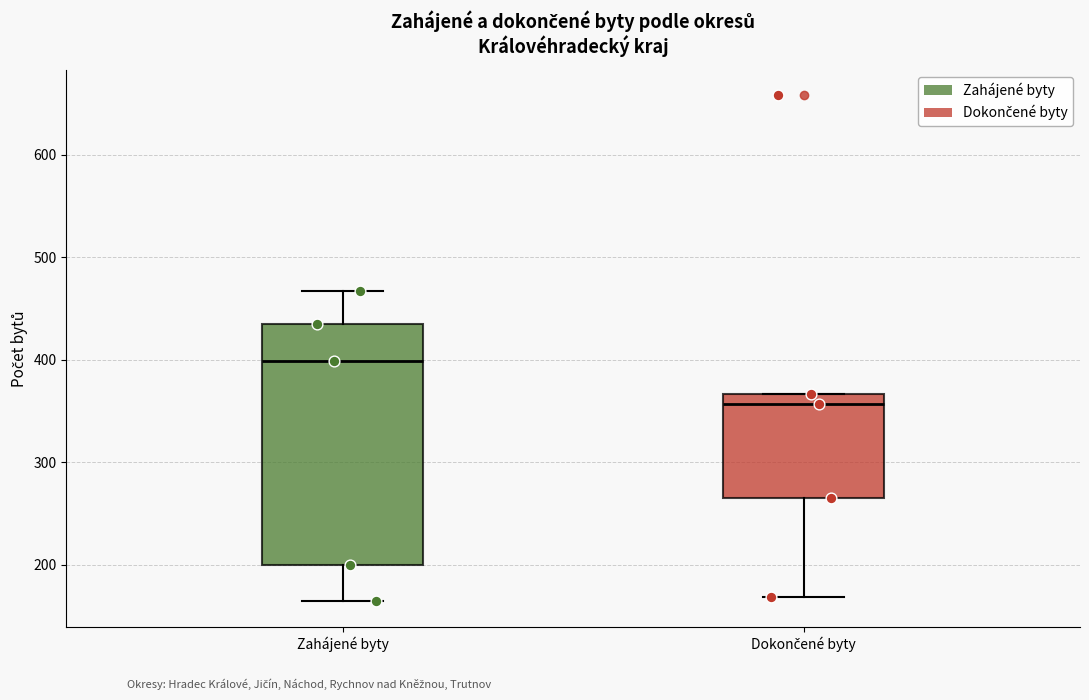

Reading left to right, read every box against the y-axis: the position of its median line, the range the box covers, and the ends of its whiskers. The values are not printed on the chart, so give them approximately, as read against the axis.

Zahájené byty: median 400, box 200 to 440, whiskers 160 to 470
Dokončené byty: median 360, box 270 to 370, whiskers 170 to 370